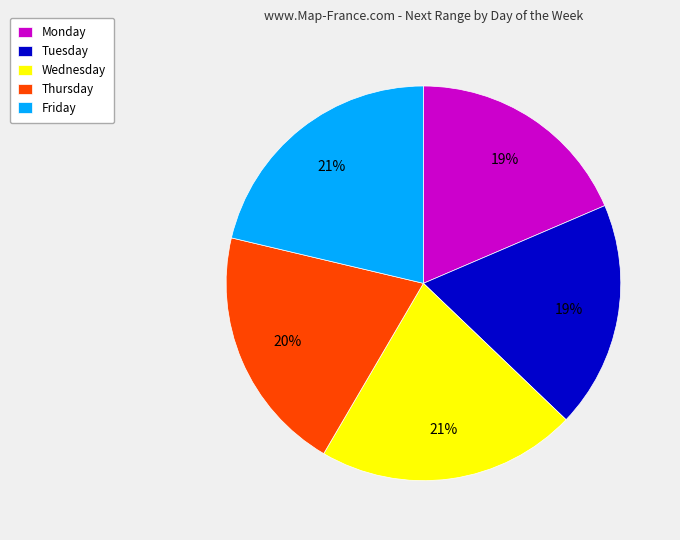

Is the sum of Monday and Tuesday greater than half?

No